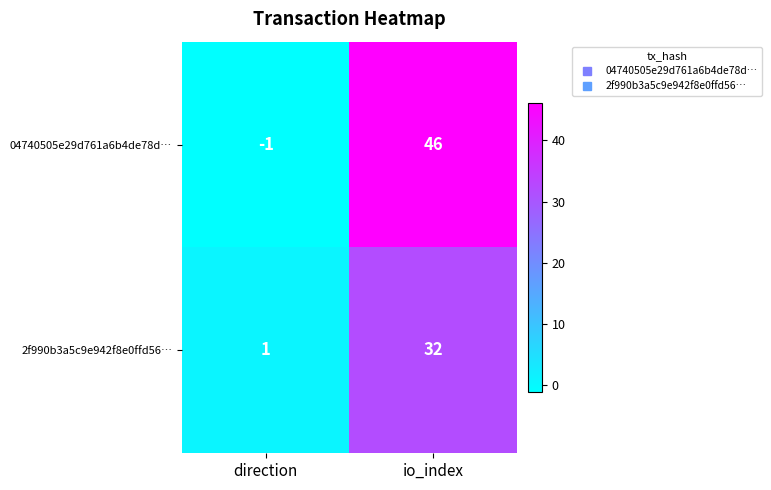

At which category is the sum across all series the highest?

io_index